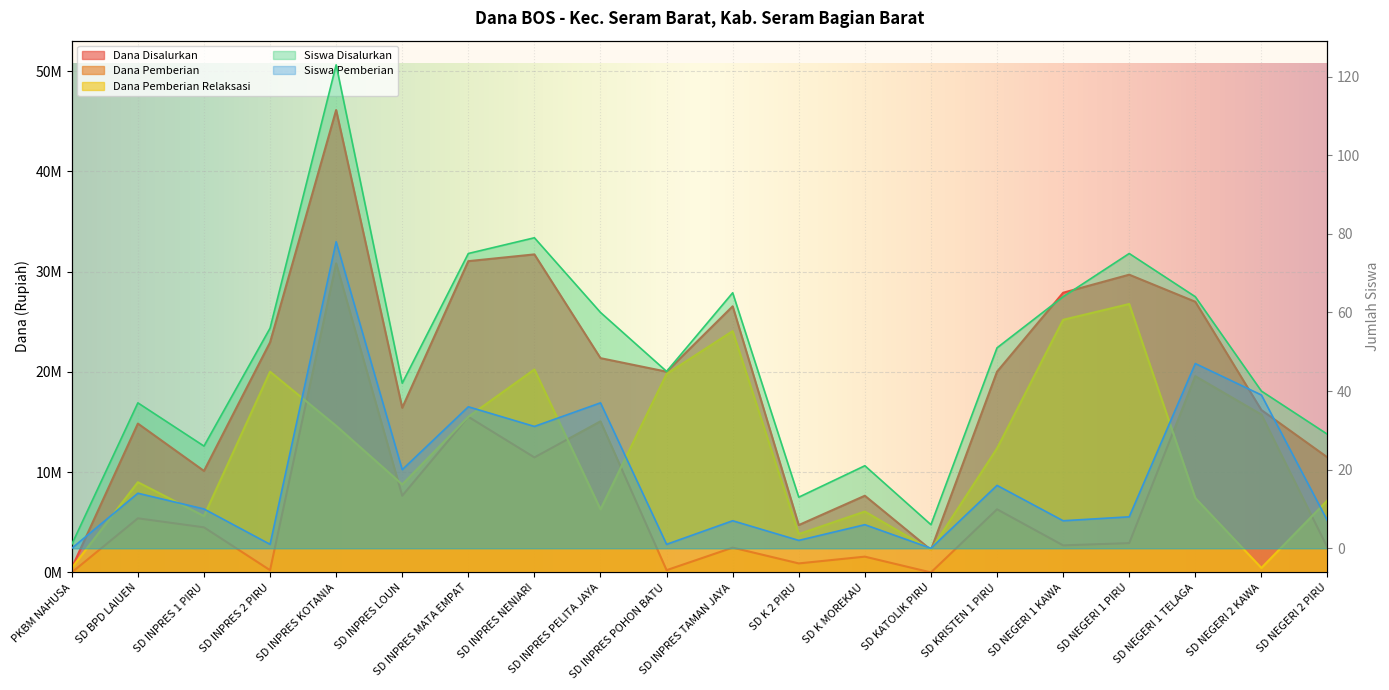

Read the Siswa Disalurkan value at SD INPRES KOTANIA.

123